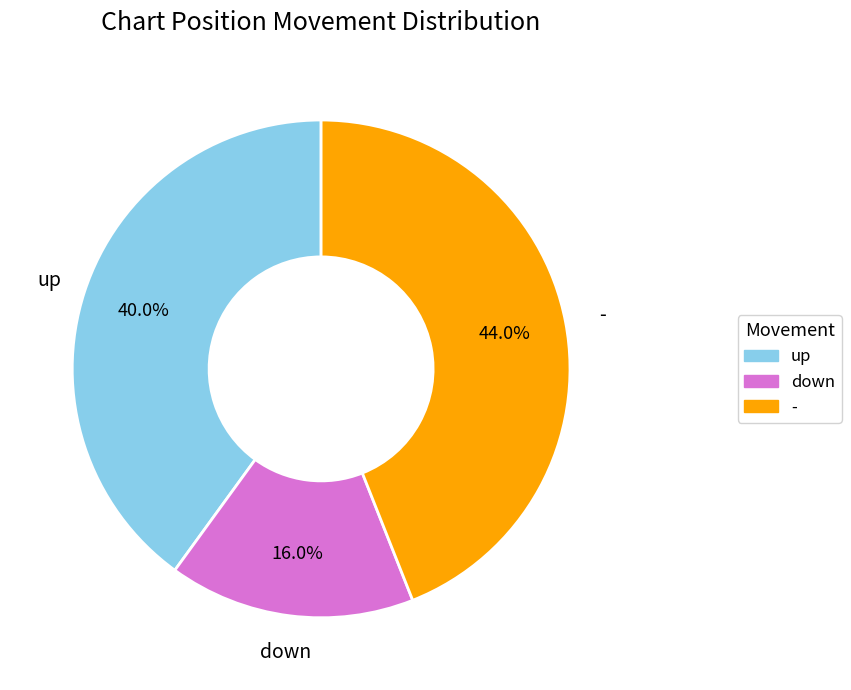

Is there any slice that represents more than half of the pie?

No